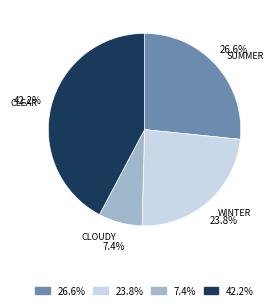

Is there a majority slice in this chart?

No